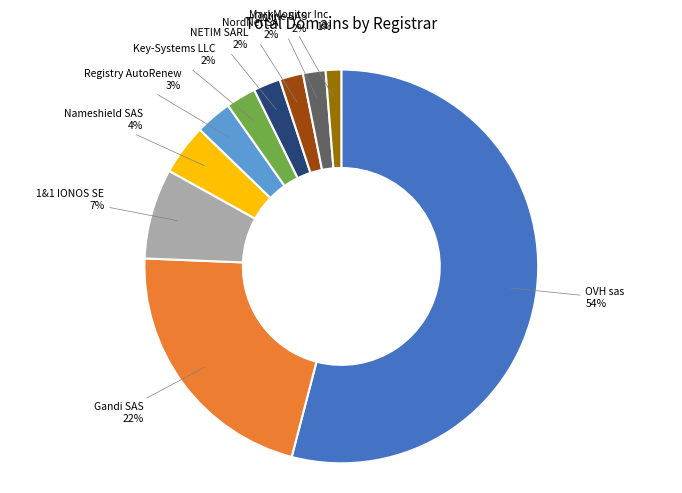

To the nearest percent, what is the average slice percentage?

10%